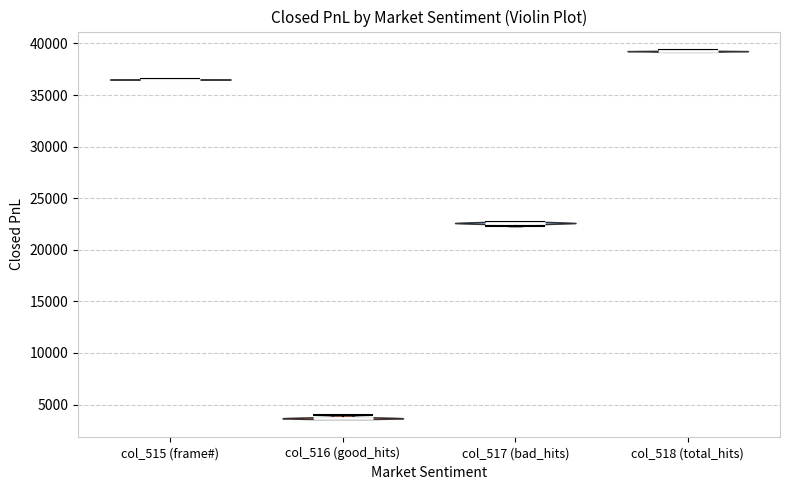

Which violin has the highest median line?

col_518 (total_hits)